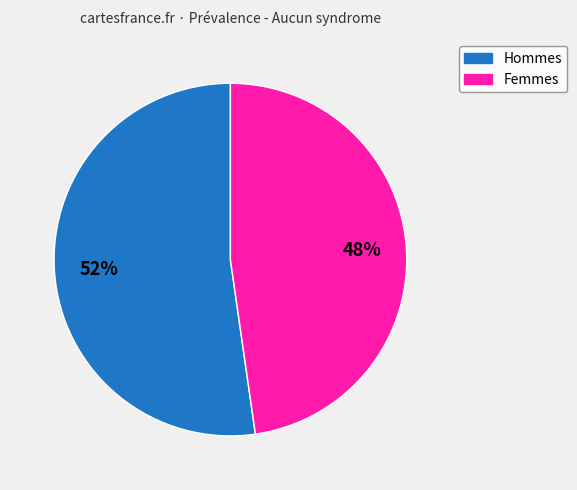

To the nearest percent, what portion does Femmes represent?

48%